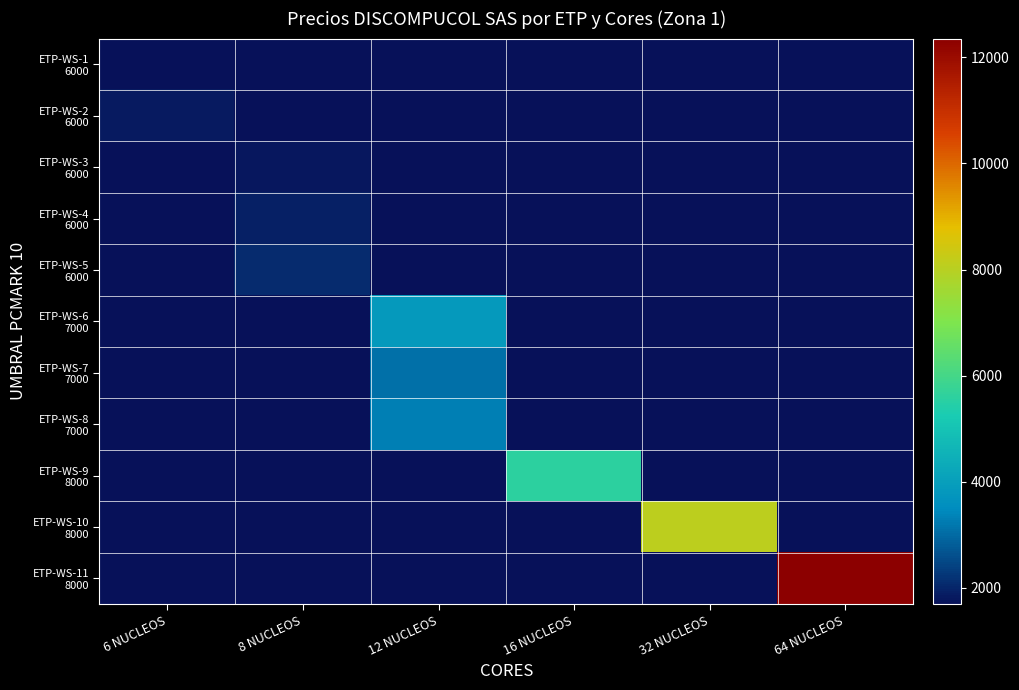

At which category does the chart reach its minimum across all series?

6 NUCLEOS